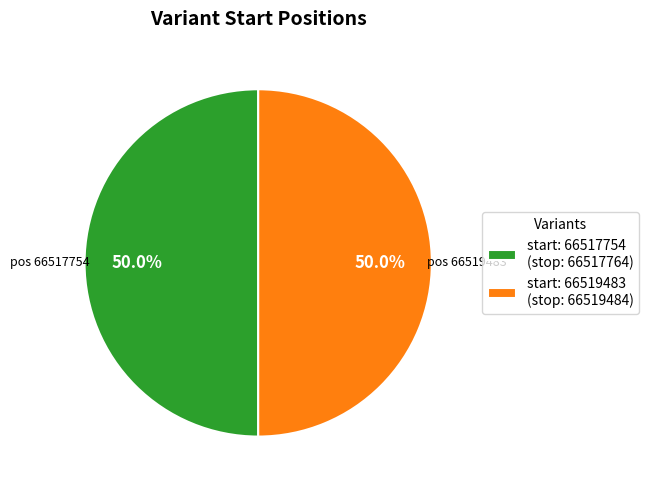

Approximately how many times larger is the value at start: 66519483 (stop: 66519484) compared to start: 66517754 (stop: 66517764)?

1.0